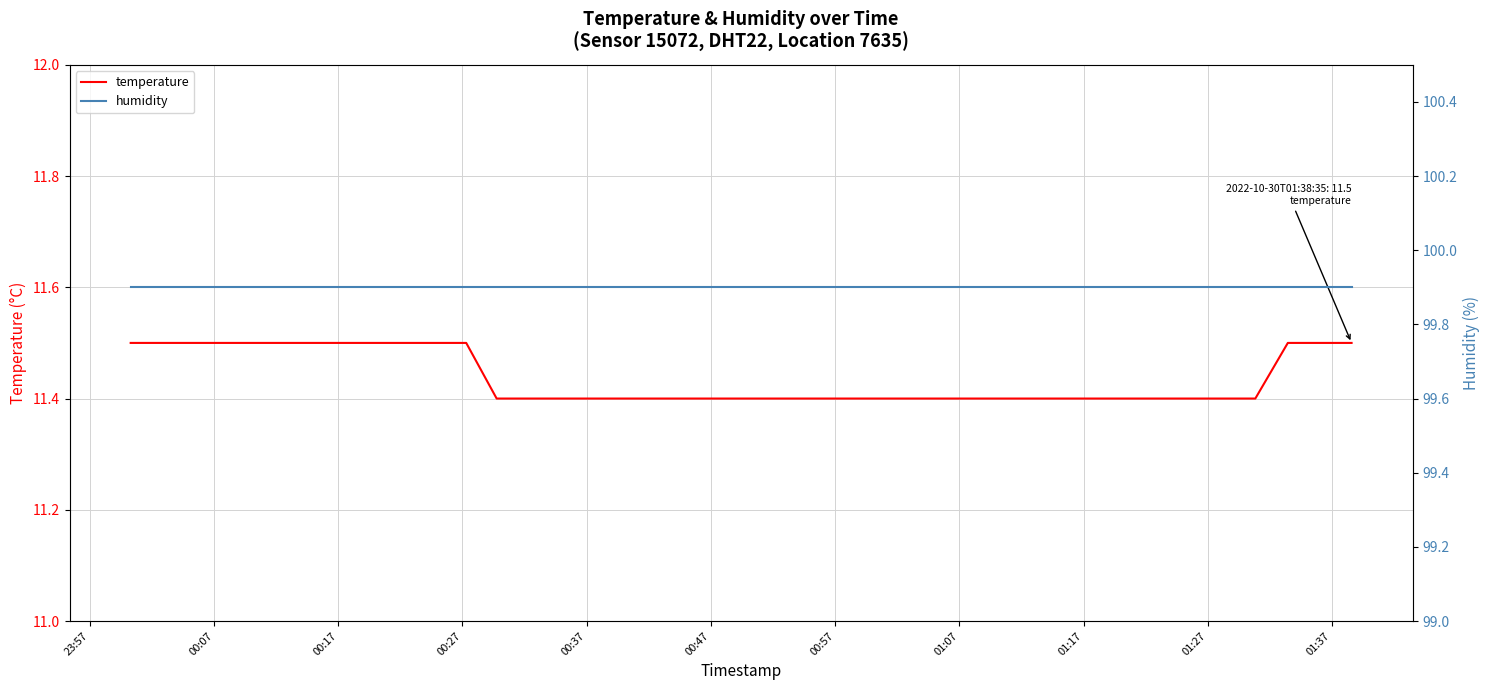

The value of temperature at 38 is 4.3. True or false?

False